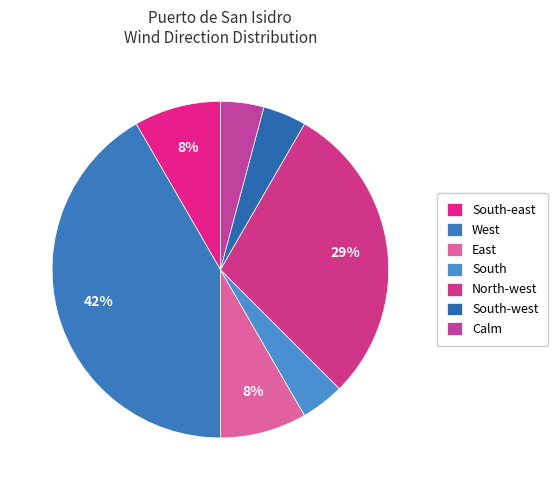

What is the largest slice in the pie chart?

West